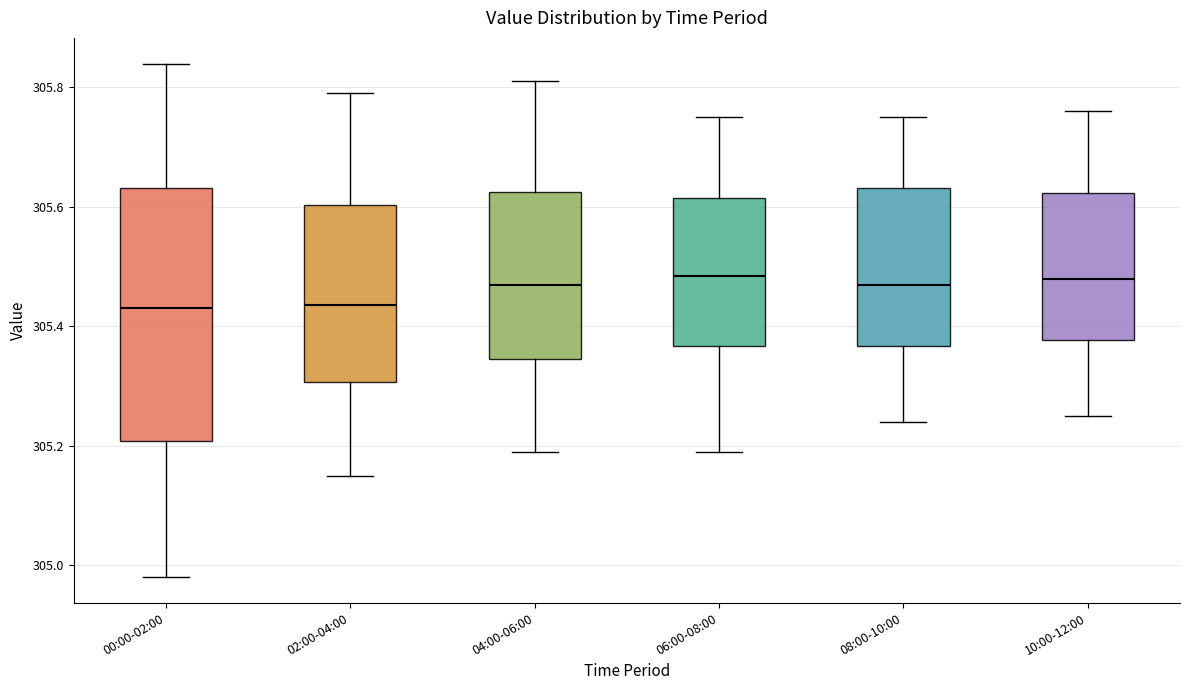

Reading left to right, read every box against the y-axis: the position of its median line, the range the box covers, and the ends of its whiskers. The values are not printed on the chart, so give them approximately, as read against the axis.

00:00-02:00: median 305.44, box 305.20 to 305.64, whiskers 304.98 to 305.84
02:00-04:00: median 305.44, box 305.30 to 305.60, whiskers 305.16 to 305.80
04:00-06:00: median 305.48, box 305.34 to 305.62, whiskers 305.20 to 305.82
06:00-08:00: median 305.48, box 305.36 to 305.62, whiskers 305.20 to 305.76
08:00-10:00: median 305.48, box 305.36 to 305.64, whiskers 305.24 to 305.76
10:00-12:00: median 305.48, box 305.38 to 305.62, whiskers 305.26 to 305.76